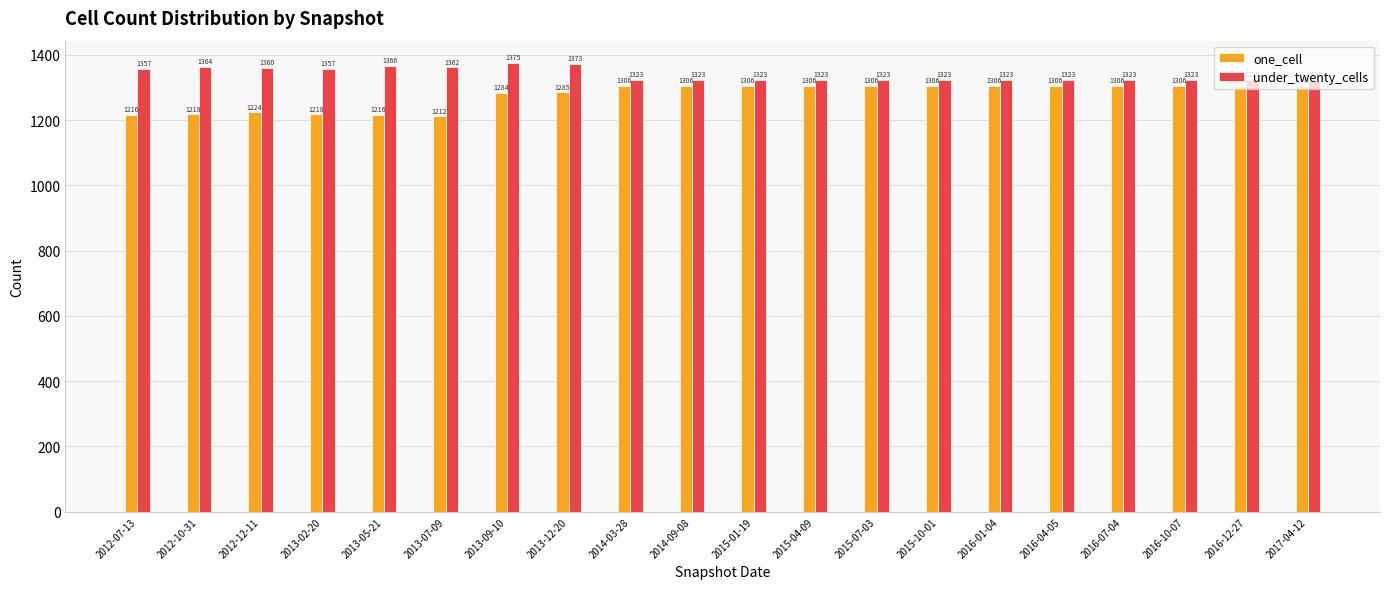

Is the value of one_cell at 2012-10-31 greater than the value of under_twenty_cells at 2013-07-09?

No